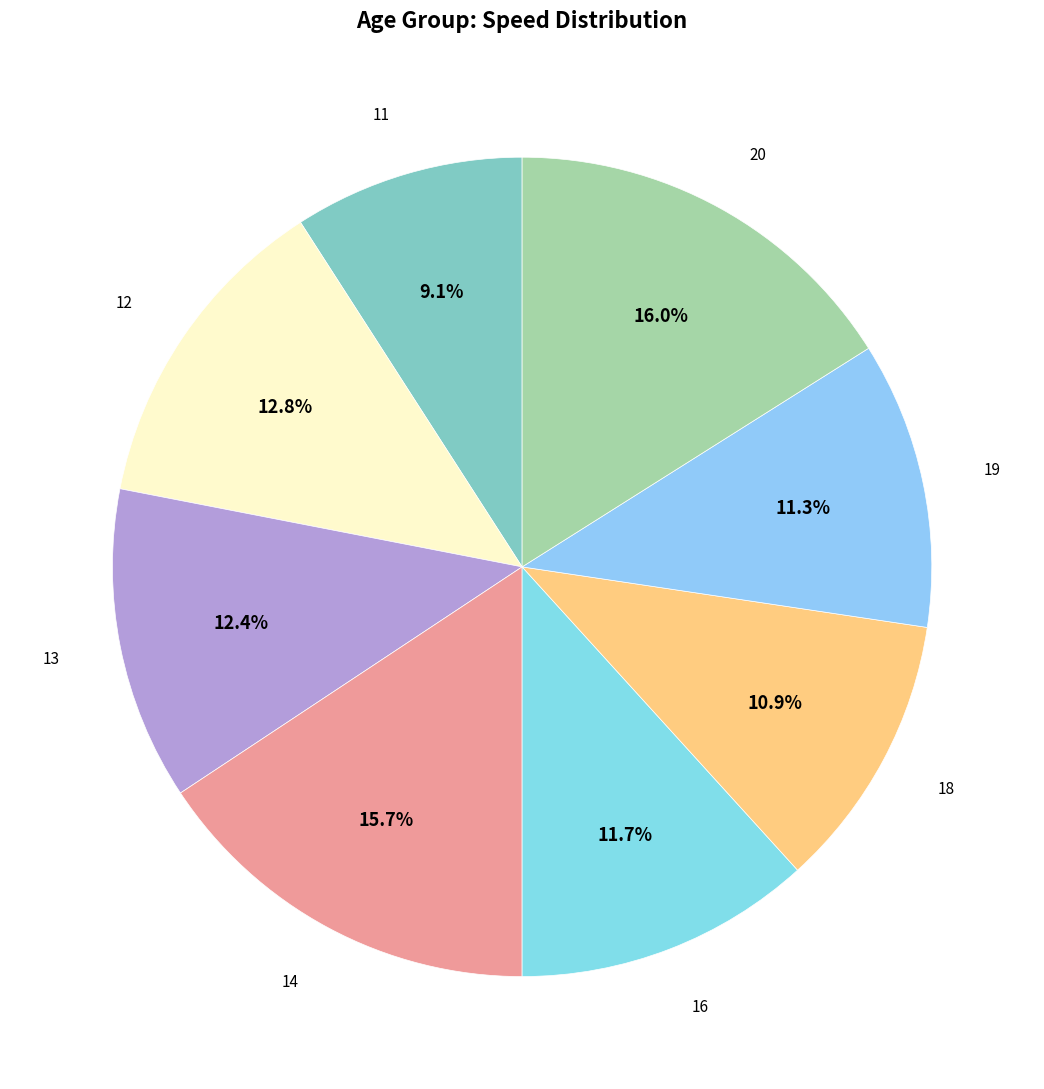

How many segments does this pie chart have?

8